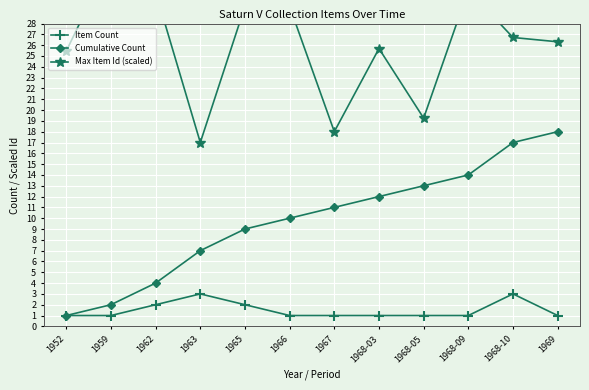

Read the Item Count value at 1963.

3